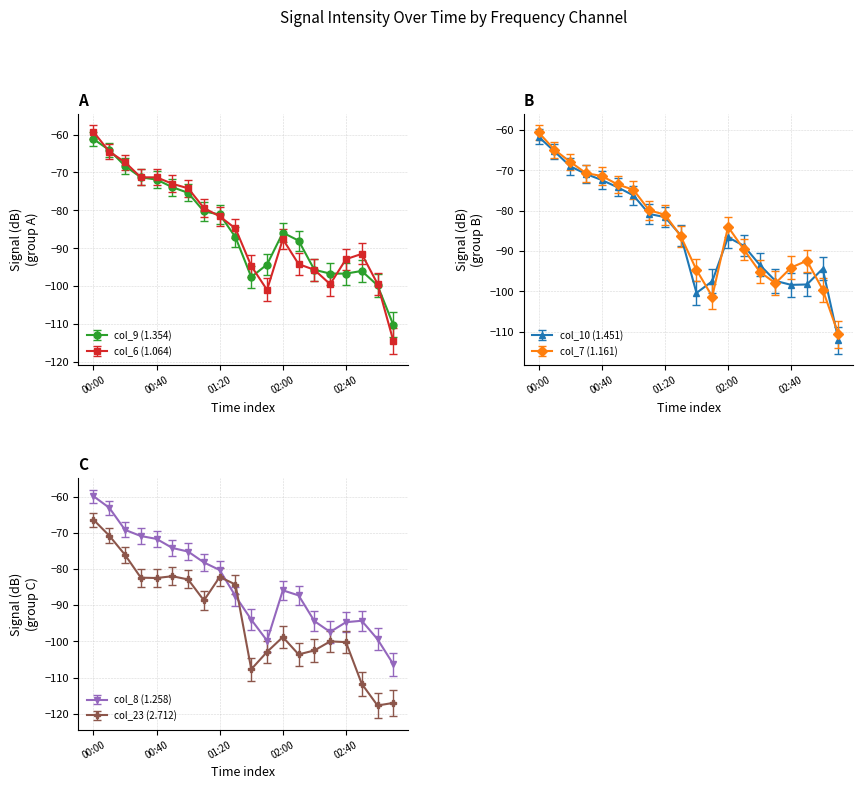

What are all the series names shown in the legend?

col_9 (1.354), col_6 (1.064), col_10 (1.451), col_7 (1.161), col_8 (1.258), col_23 (2.712)